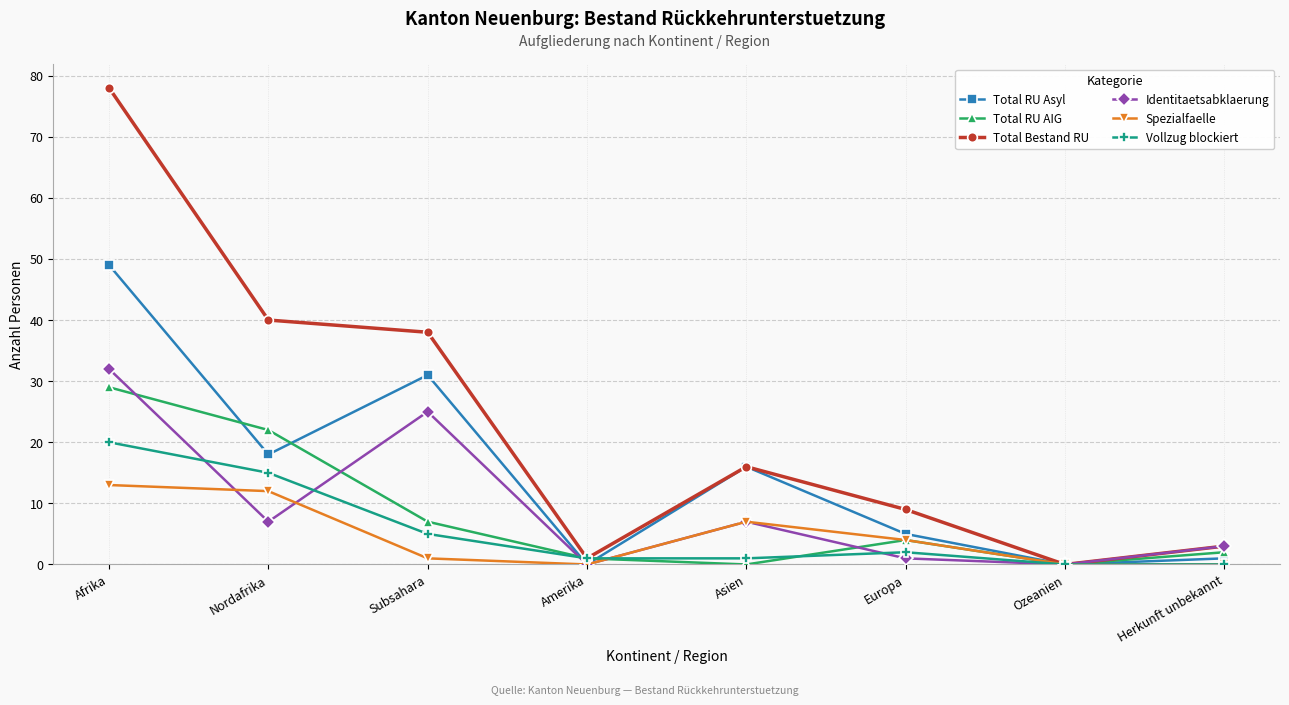

Between which two adjacent categories do Identitaetsabklaerung and Total RU AIG first intersect?

Afrika and Nordafrika